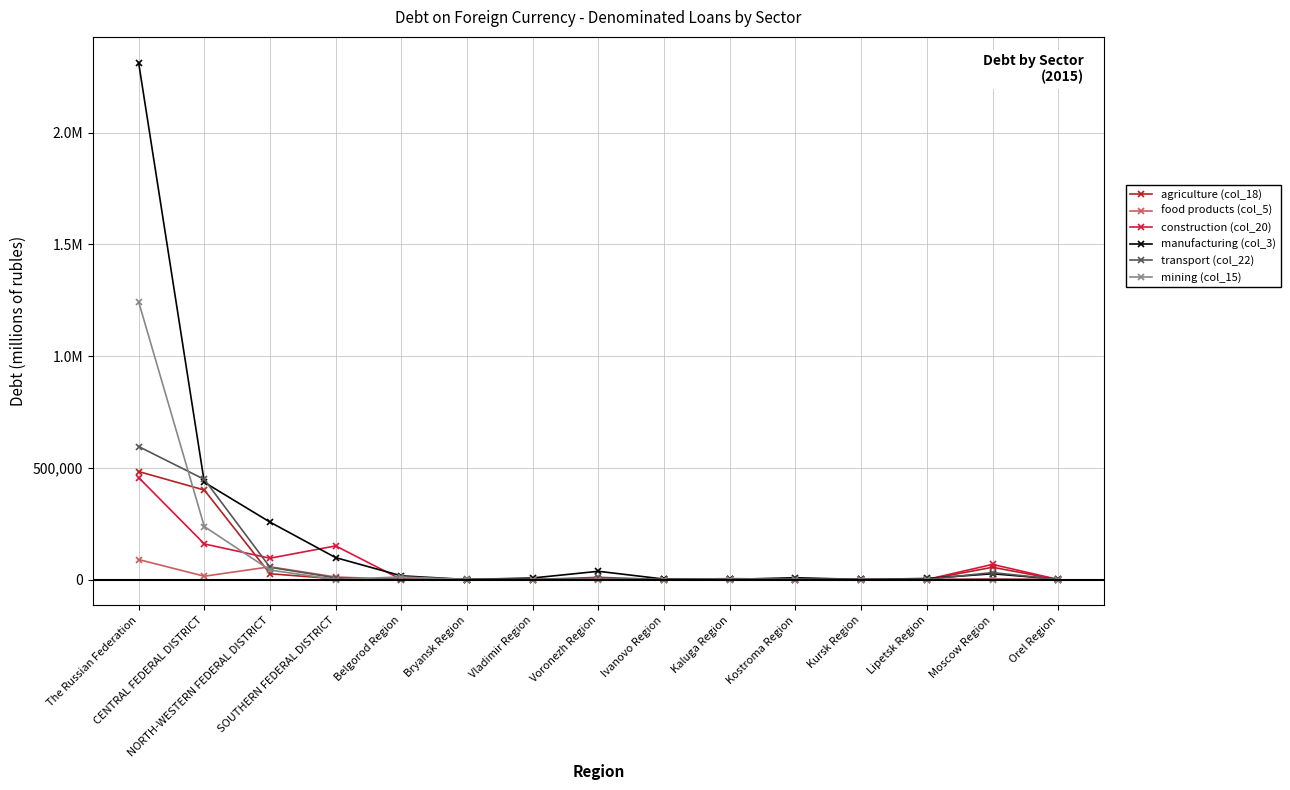

What is the label of the 1st point from the left?

The Russian Federation